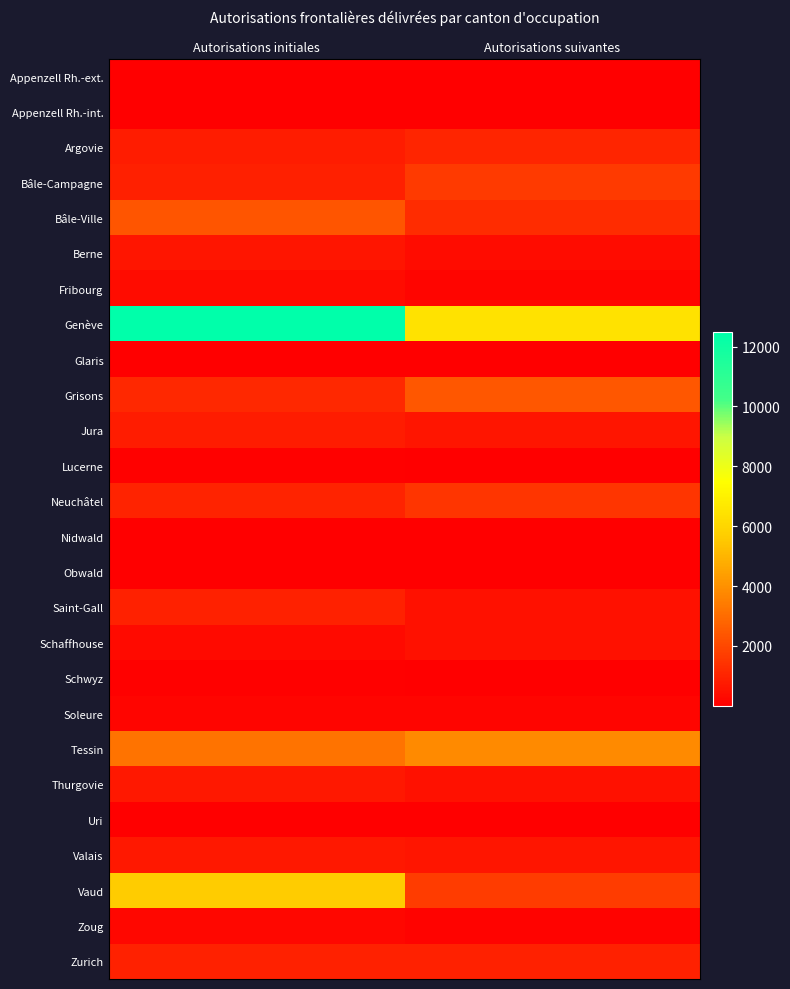

At which category is the sum across all series the highest?

Autorisations initiales